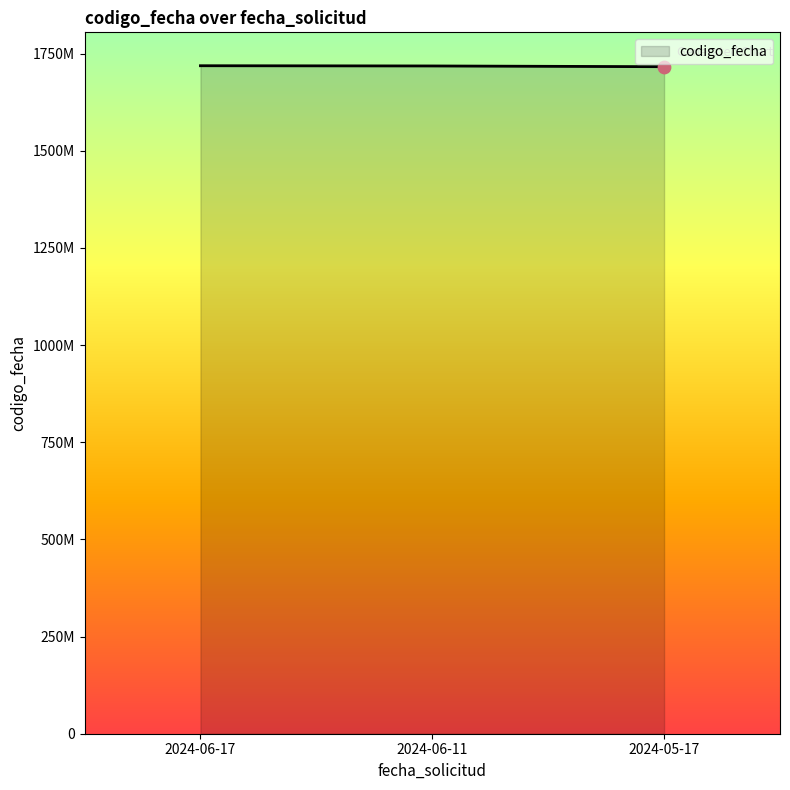

What is the change in value from 2024-06-11 to 2024-05-17?

-1902687